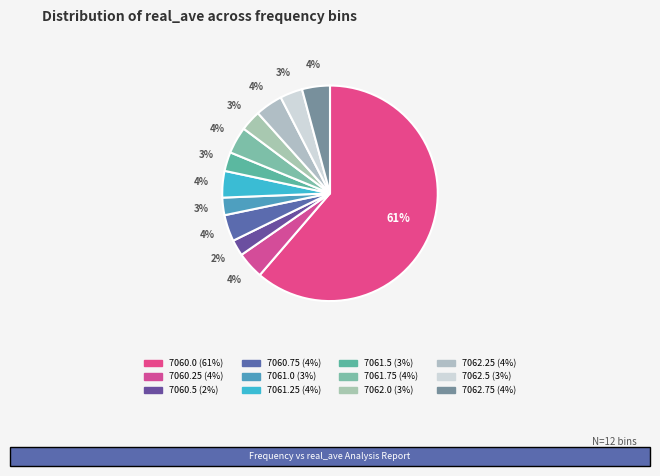

Which category has the smallest portion of the pie?

7060.5